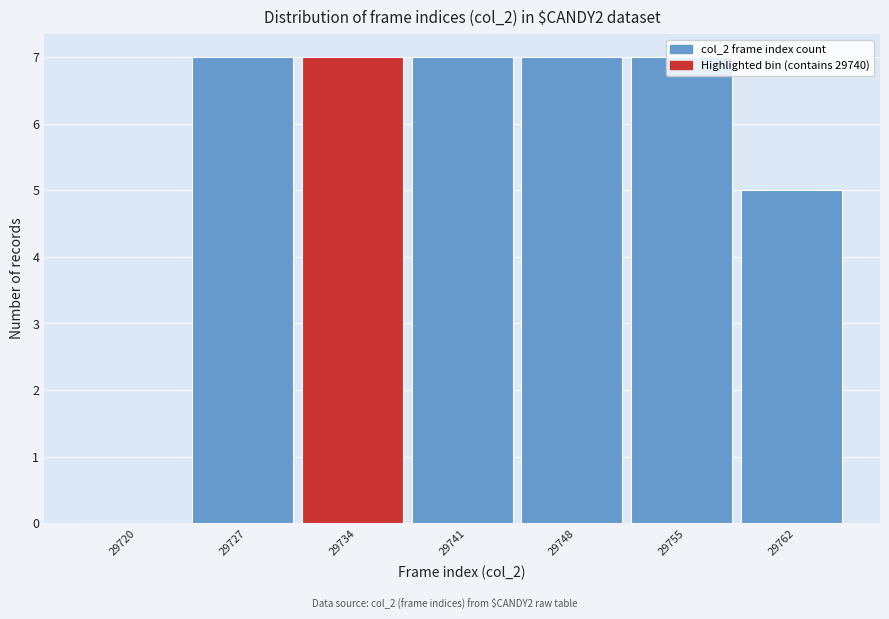

What is the greatest value displayed?

7